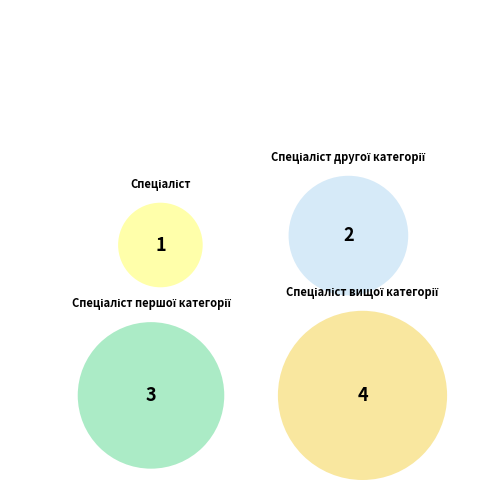

Which category has the smallest portion of the pie?

Спеціаліст